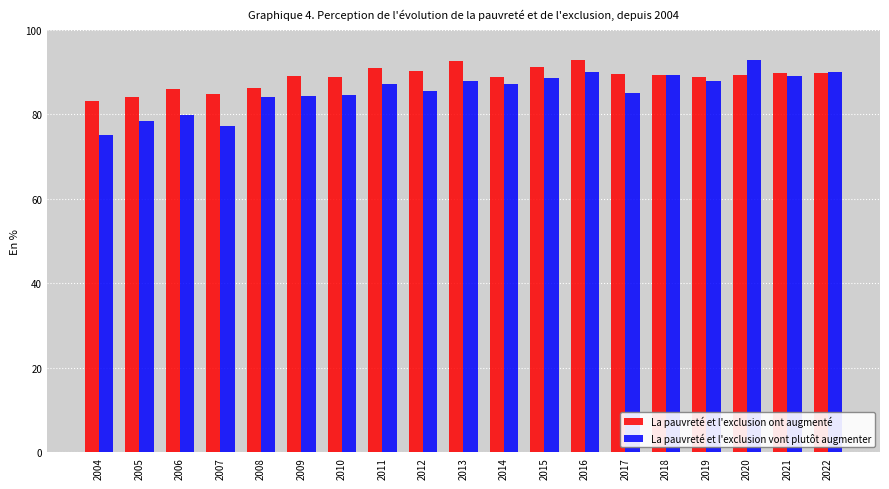

What is the minimum value shown in the chart?

75.0